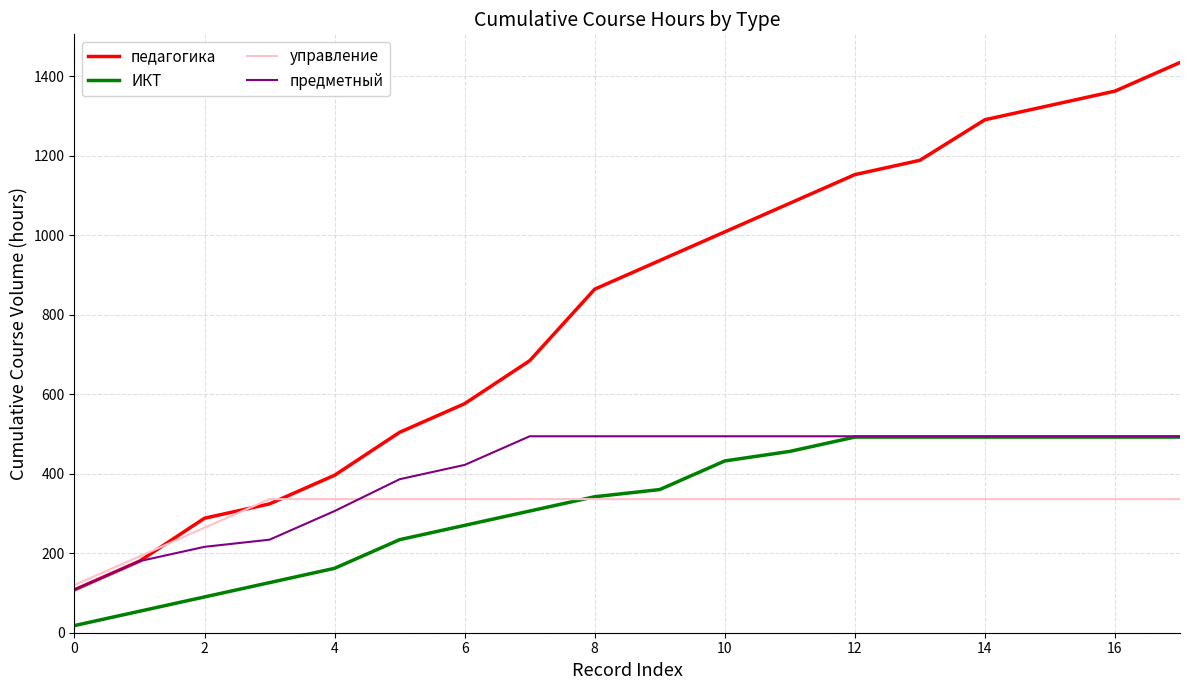

What is the minimum value for управление?

120